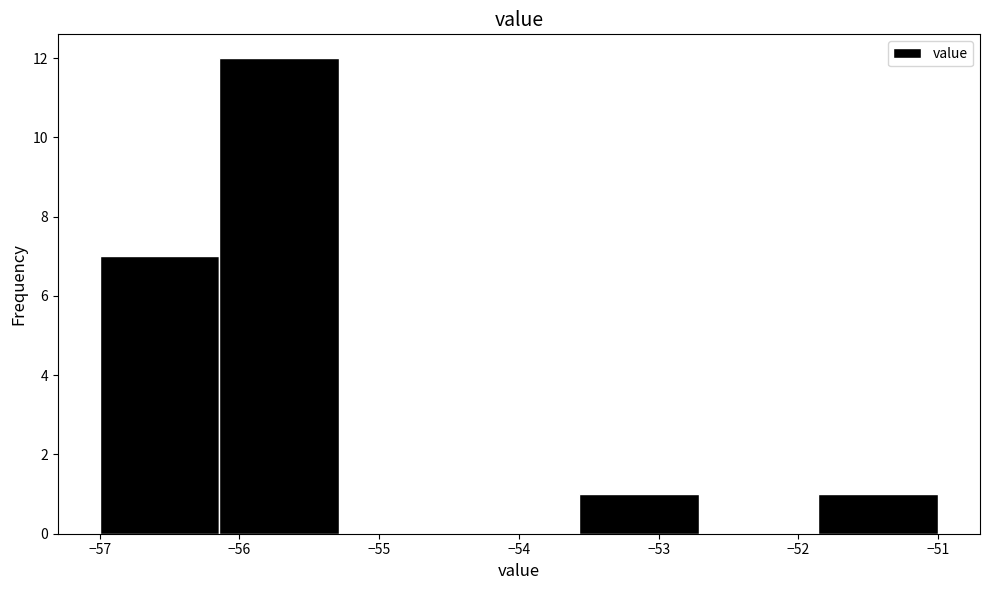

Reading left to right, list every bar in this chart as the range it spans on the x-axis followed by its height. Neither the bar edges nor the heights are printed on the chart, so give them approximately, as read against the axes.

-57.0 to -56.1: 7
-56.1 to -55.3: 12
-55.3 to -54.4: 0
-54.4 to -53.6: 0
-53.6 to -52.7: 1
-52.7 to -51.9: 0
-51.9 to -51.0: 1